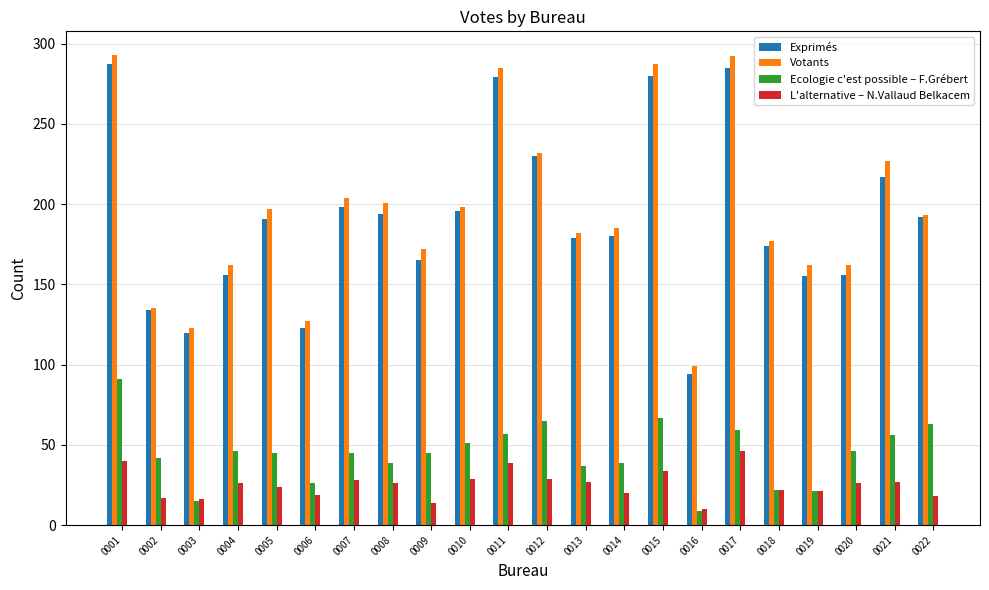

What is the spread (max minus min) of values at 0003?

108